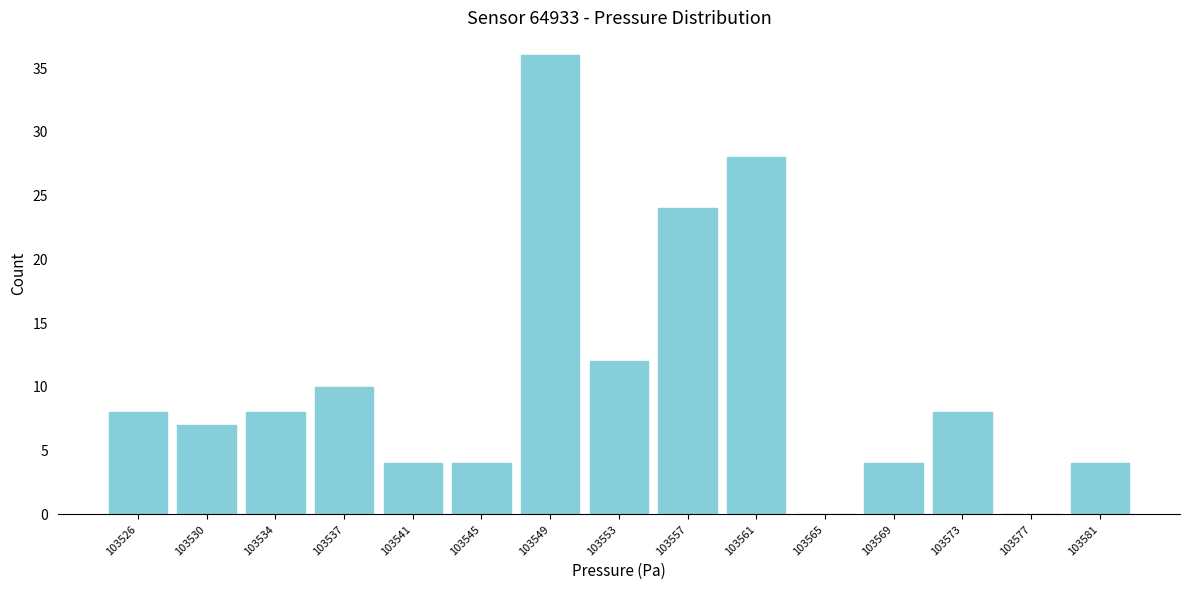

Over which range of the x-axis is the bar tallest?

103547.5 to 103551.0